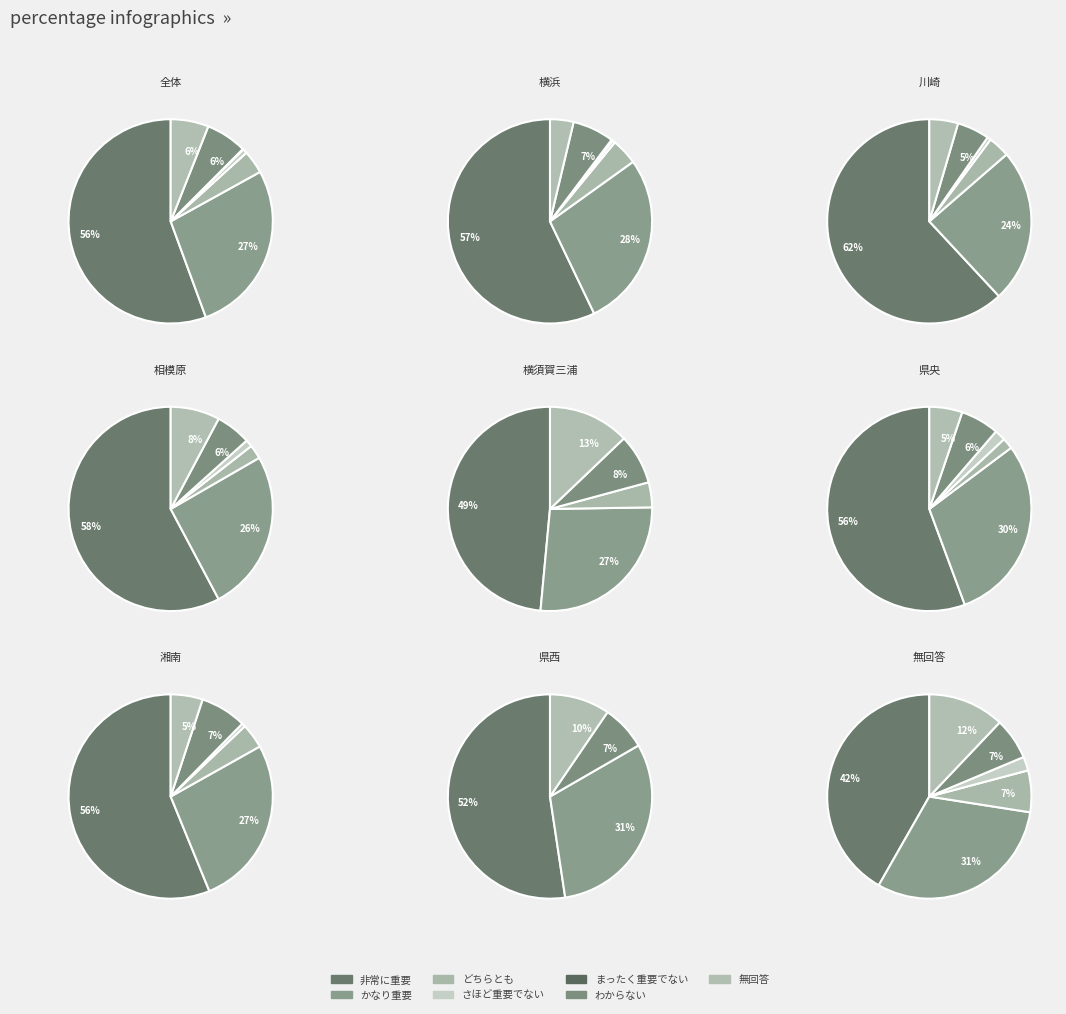

Rank the categories by value from lowest to highest.

まったく重要でない, さほど重要でない, どちらともいえない, 無回答, わからない, かなり重要である, 非常に重要である